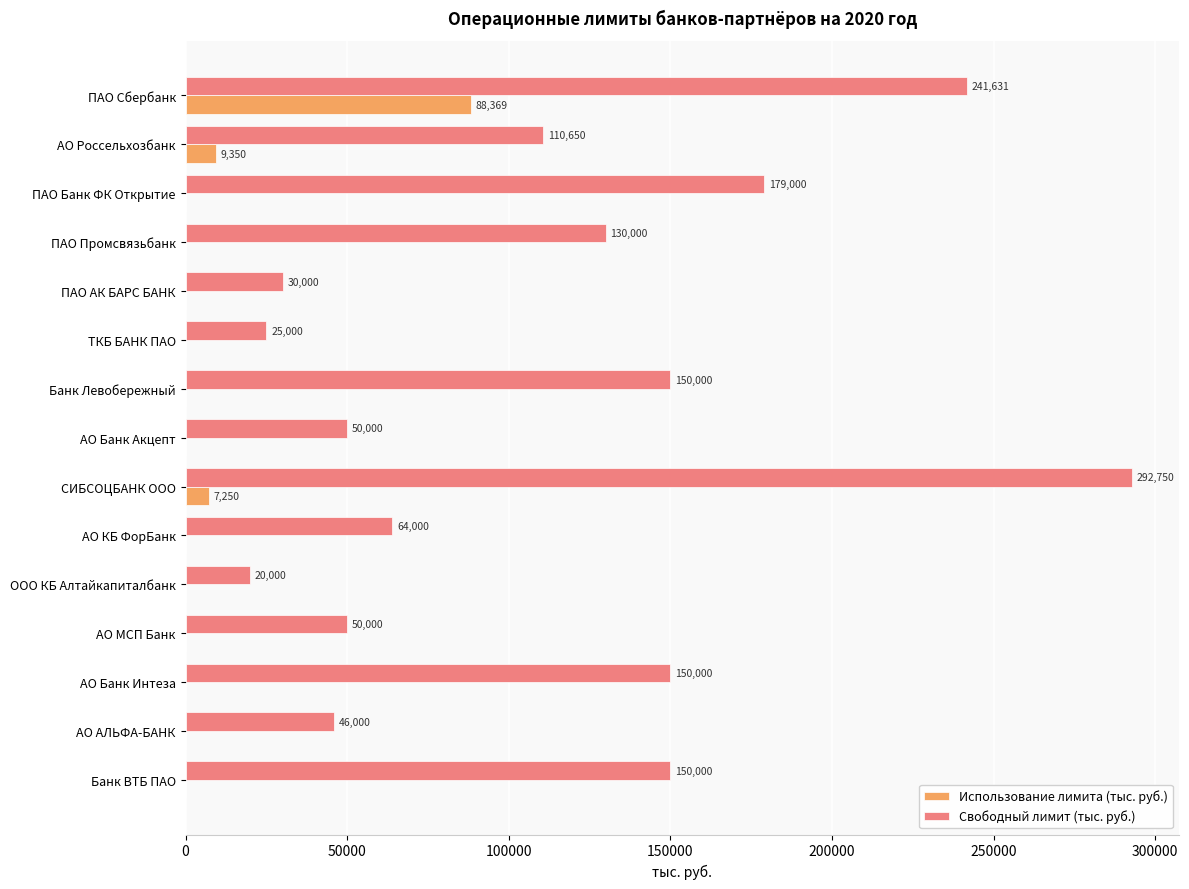

At which category is the sum across all series the highest?

ПАО Сбербанк